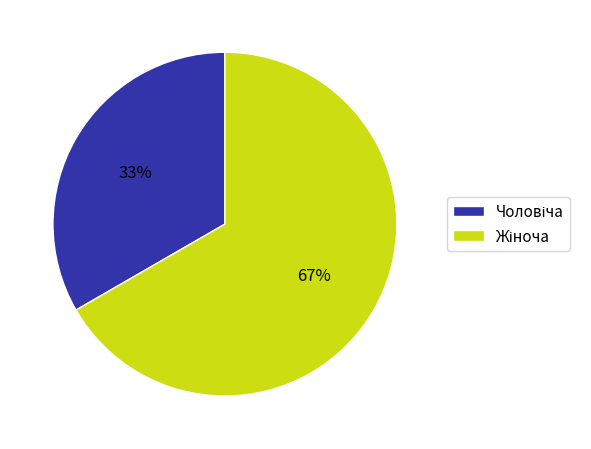

Is there a majority slice in this chart?

Yes